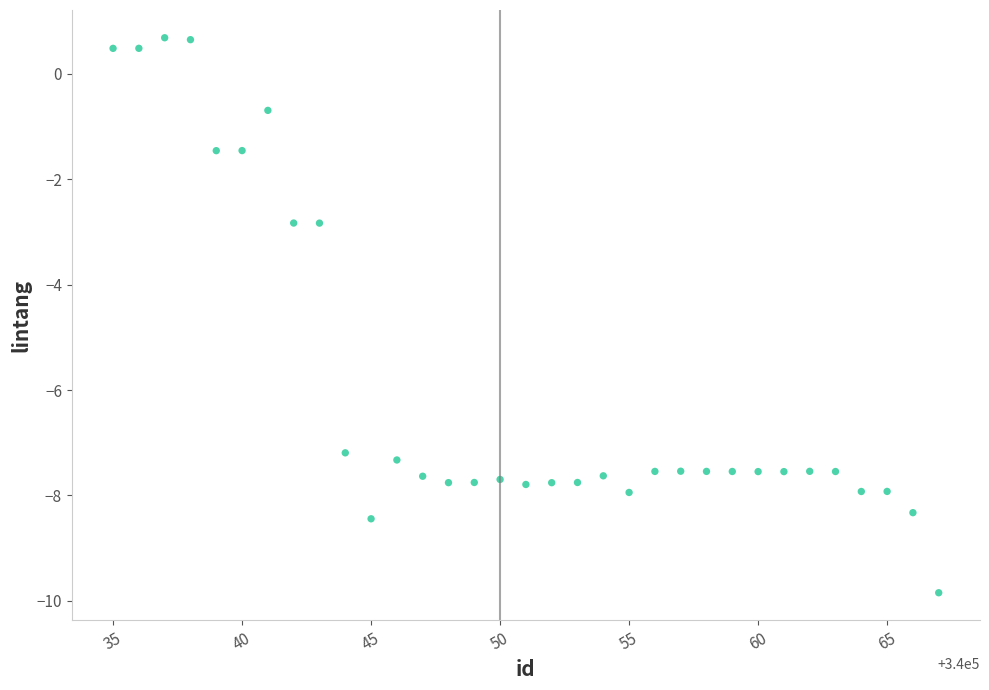

What is the range of Y values (max minus min)?

10.5